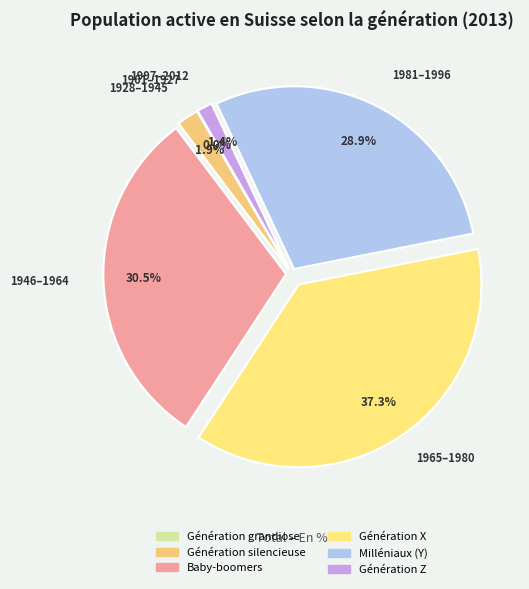

To the nearest percent, what percentage of the pie is Baby-boomers?

30%